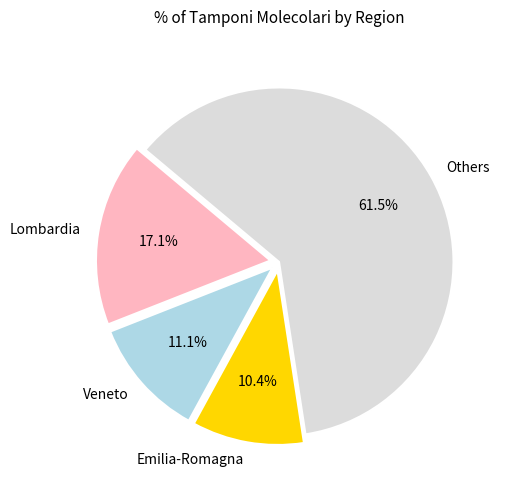

Is there any slice that represents more than half of the pie?

Yes